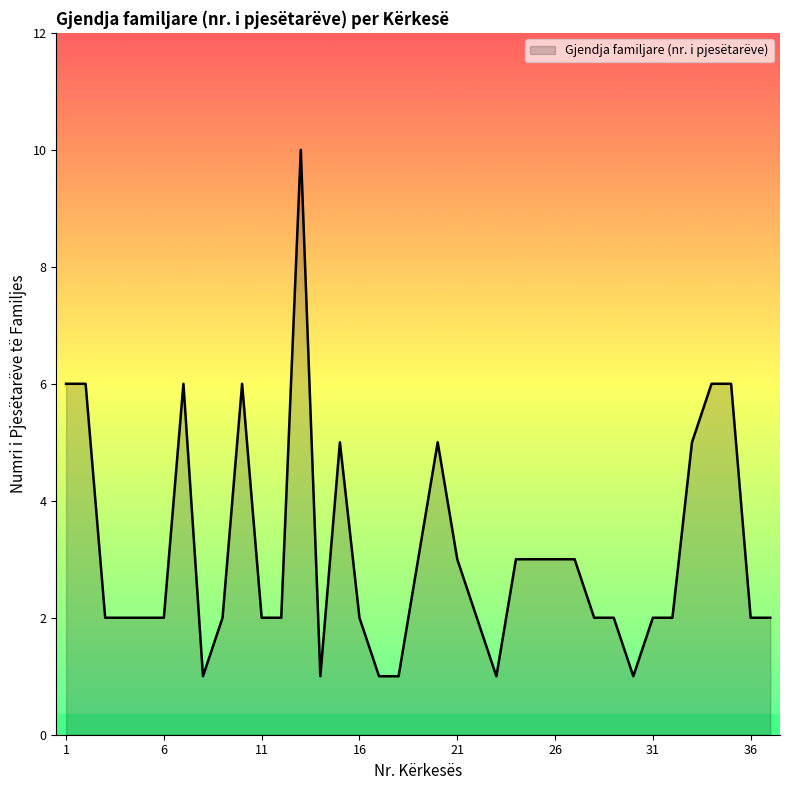

What is the maximum value shown in the chart?

10